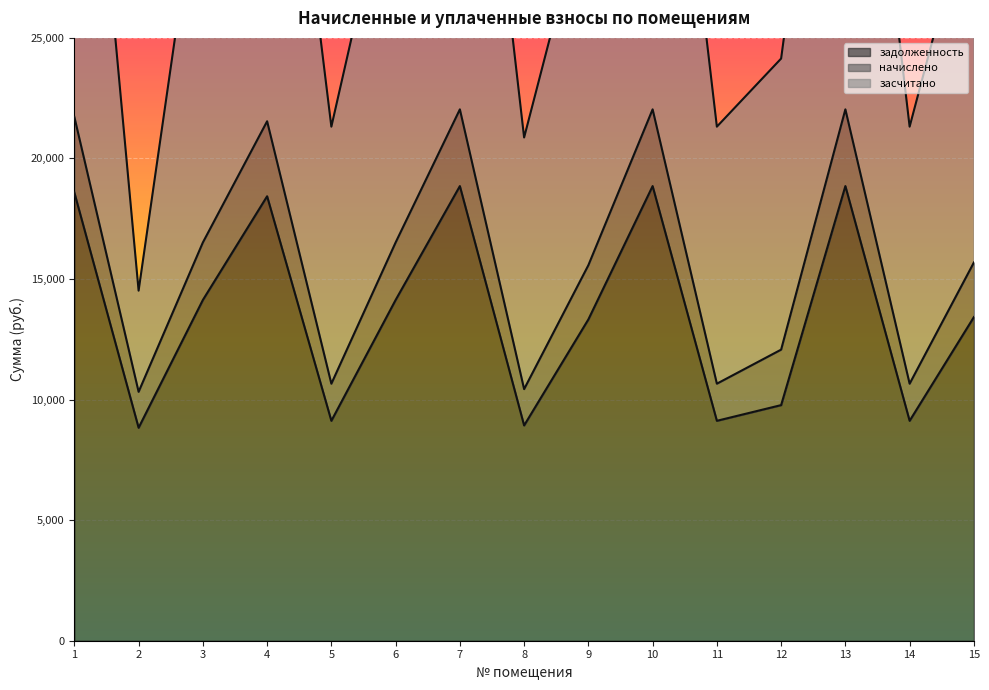

The value of задолженность at 9 is 13324.8. True or false?

True